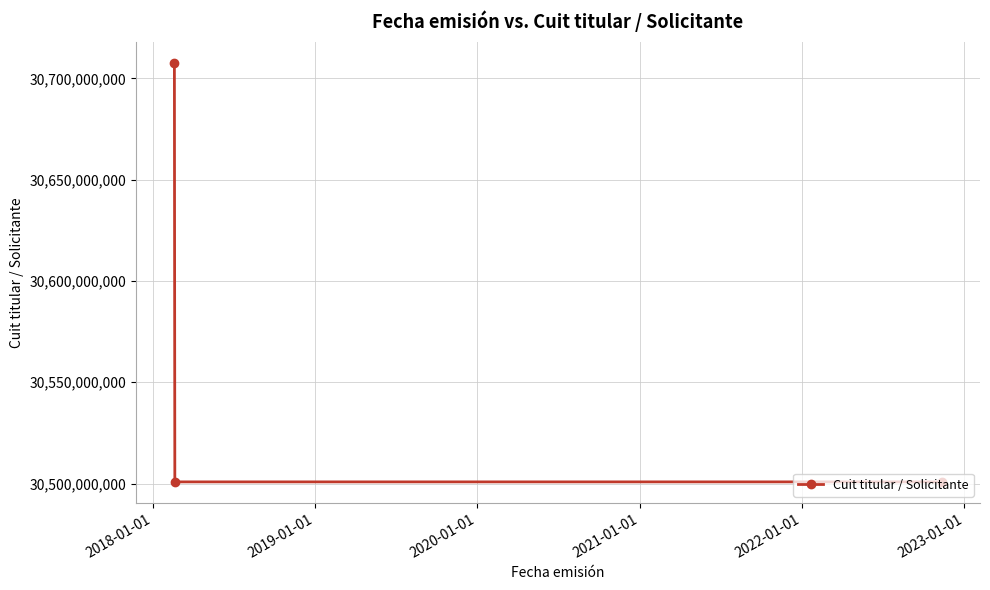

What is the sum of all values?

91709407162